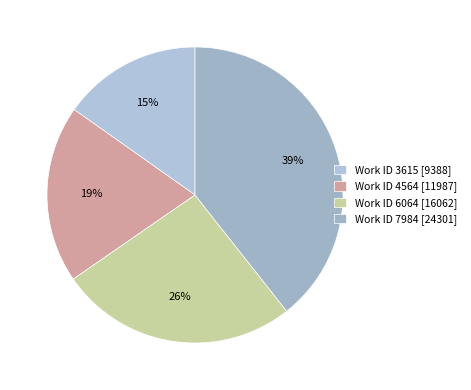

Rank the categories by value from highest to lowest.

Work ID 7984 [24301], Work ID 6064 [16062], Work ID 4564 [11987], Work ID 3615 [9388]